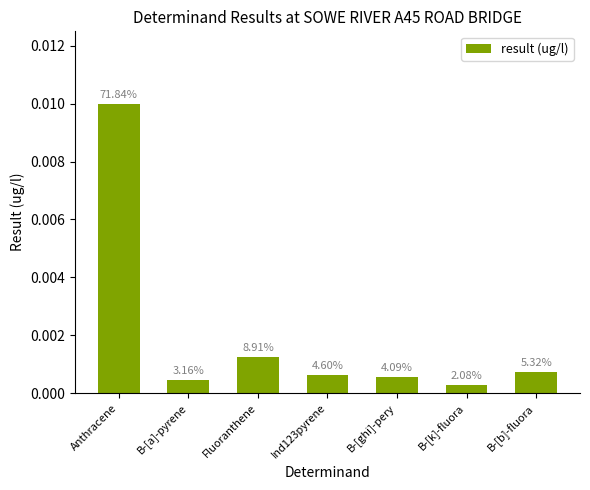

The chart shows a value of 0.0 at Anthracene. True or false?

False